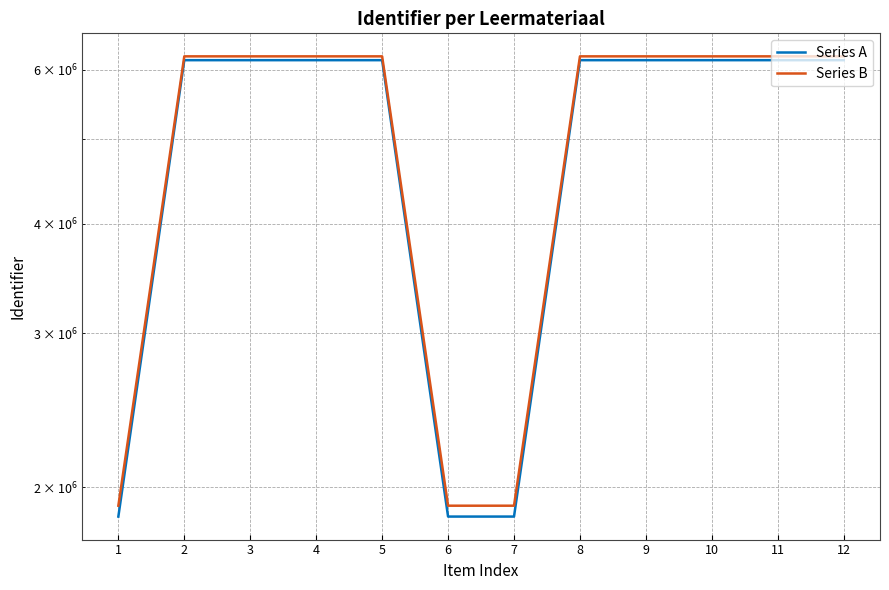

Where is the first local maximum for Series B?

5